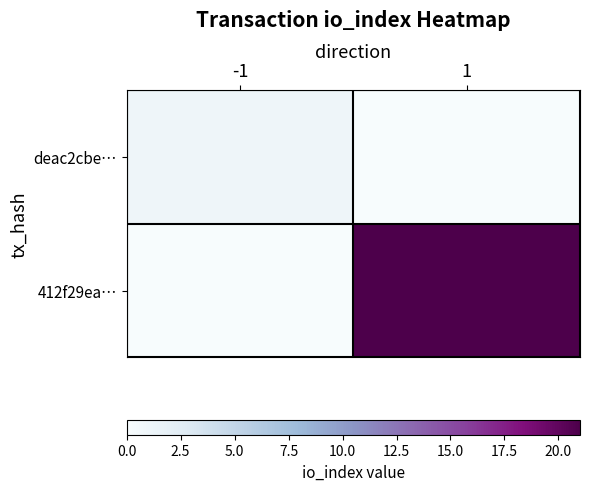

Reading right to left, list all the values displayed in this chart.

deac2cbe…: 1=0	-1=1
412f29ea…: 1=21	-1=0